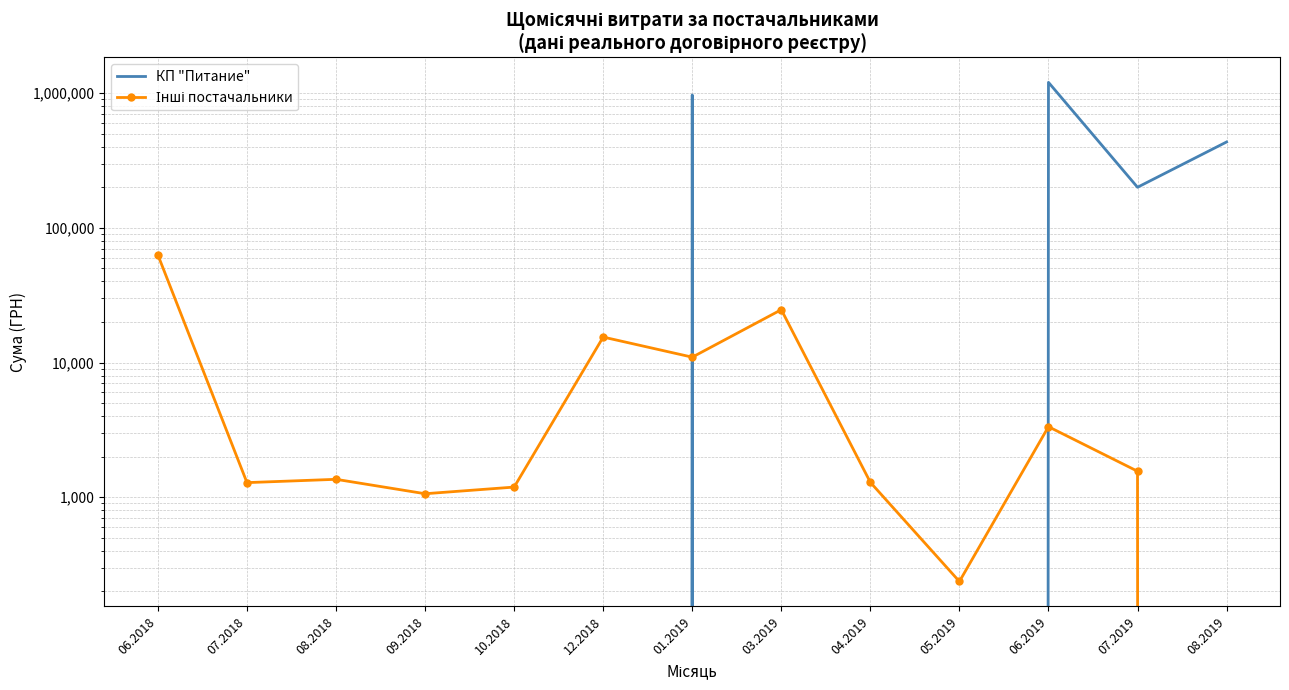

What is the difference between the highest and lowest values at 09.2018?

1062.1